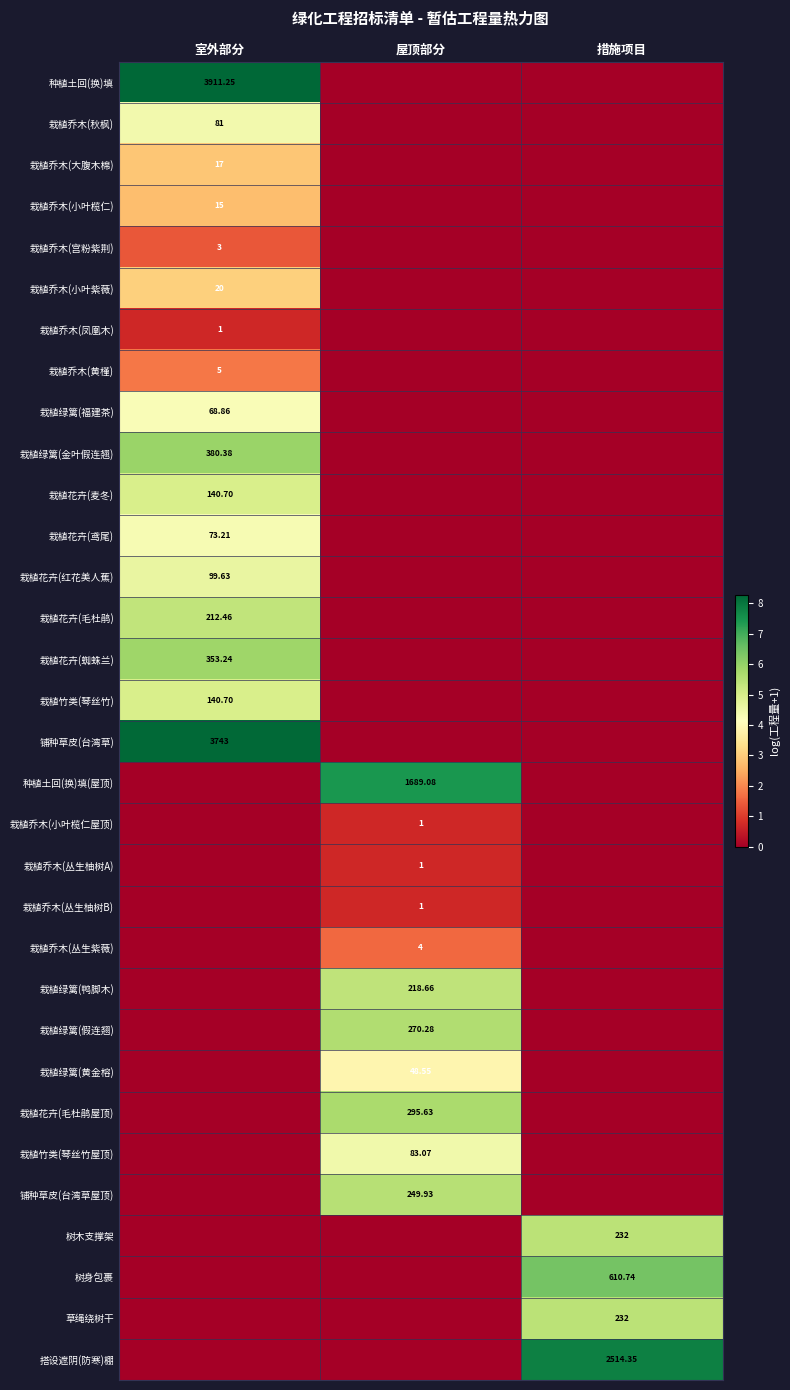

At 屋顶部分, list the series in order from smallest to largest.

种植土回(换)填, 栽植乔木(秋枫), 栽植乔木(大腹木棉), 栽植乔木(小叶榄仁), 栽植乔木(宫粉紫荆), 栽植乔木(小叶紫薇), 栽植乔木(凤凰木), 栽植乔木(黄槿), 栽植绿篱(福建茶), 栽植绿篱(金叶假连翘), 栽植花卉(麦冬), 栽植花卉(鸢尾), 栽植花卉(红花美人蕉), 栽植花卉(毛杜鹃), 栽植花卉(蜘蛛兰), 栽植竹类(琴丝竹), 铺种草皮(台湾草), 树木支撑架, 树身包裹, 草绳绕树干, 搭设遮阴(防寒)棚, 栽植乔木(小叶榄仁屋顶), 栽植乔木(丛生柚树A), 栽植乔木(丛生柚树B), 栽植乔木(丛生紫薇), 栽植绿篱(黄金榕), 栽植竹类(琴丝竹屋顶), 栽植绿篱(鸭脚木), 铺种草皮(台湾草屋顶), 栽植绿篱(假连翘), 栽植花卉(毛杜鹃屋顶), 种植土回(换)填(屋顶)